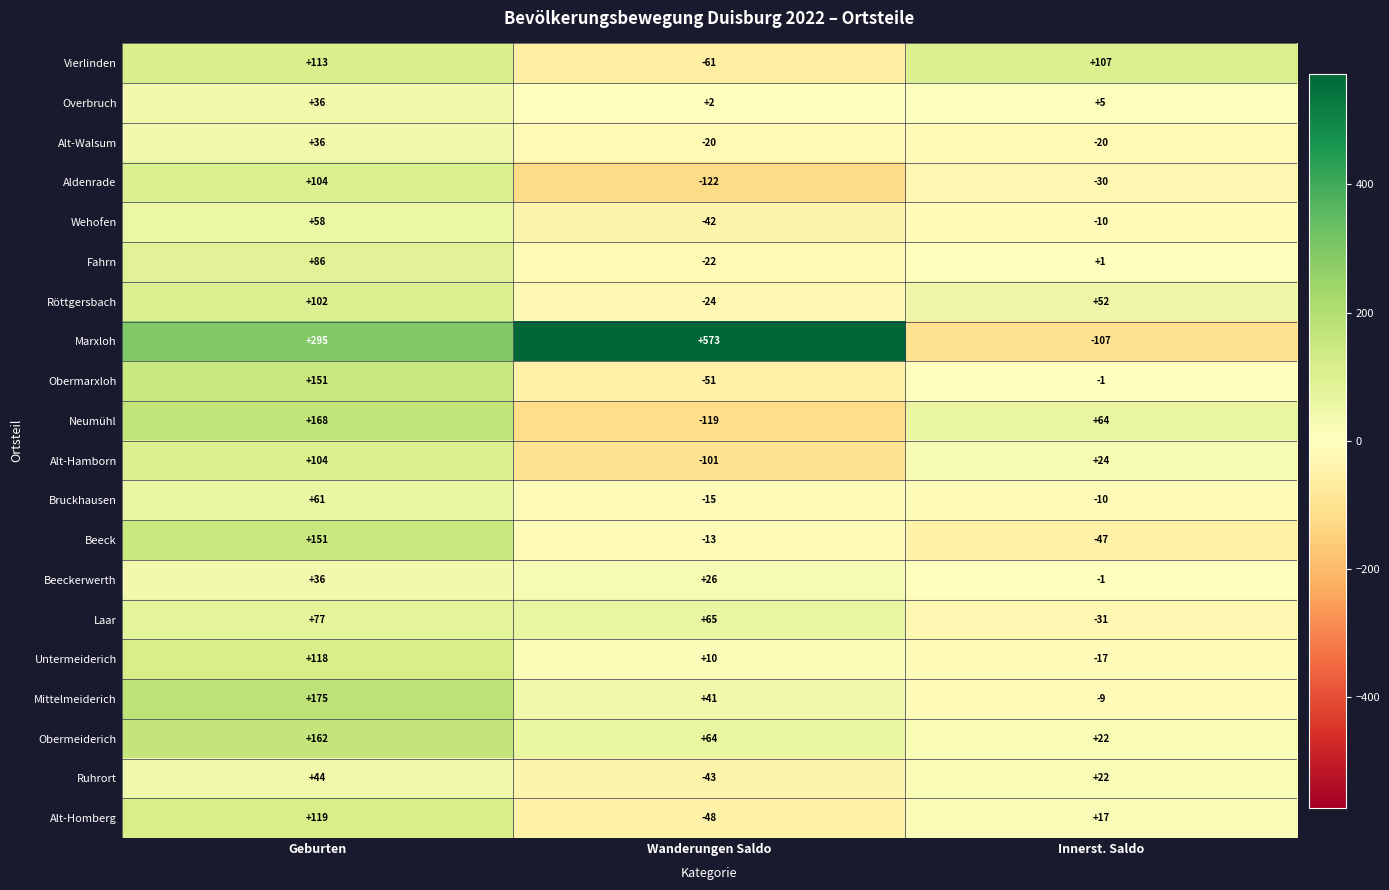

What is the difference between the highest and lowest values at Innerst. Saldo?

214